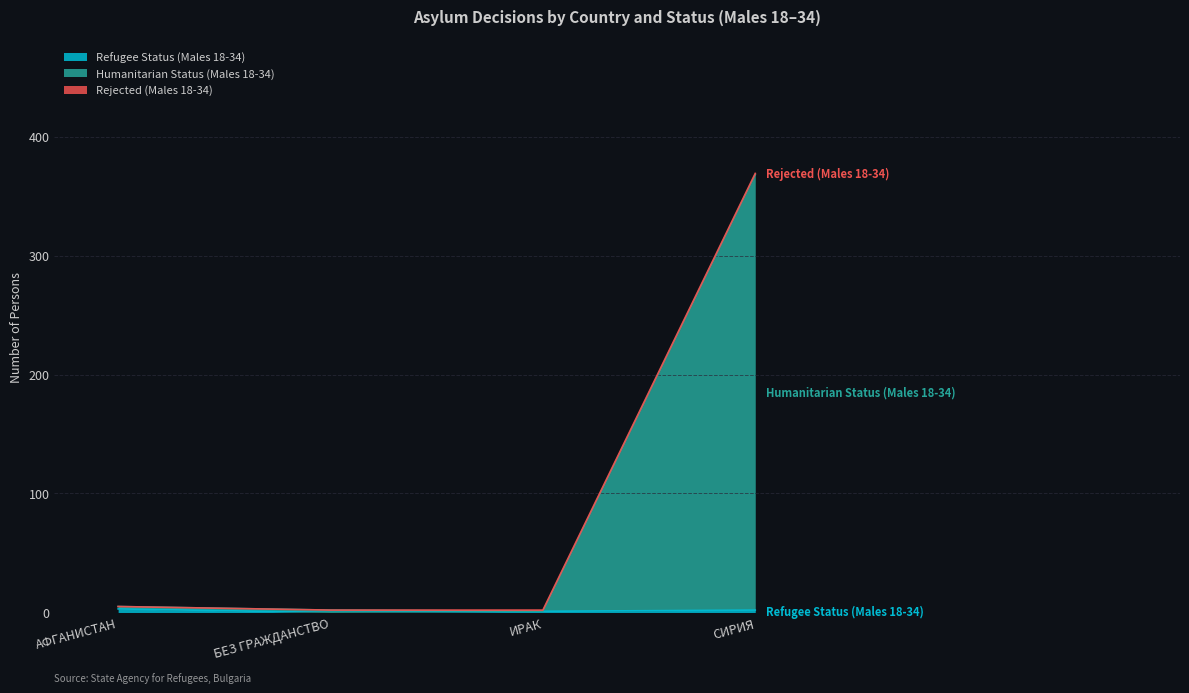

What is the lowest value of the Humanitarian Status (Males 18-34) series?

2